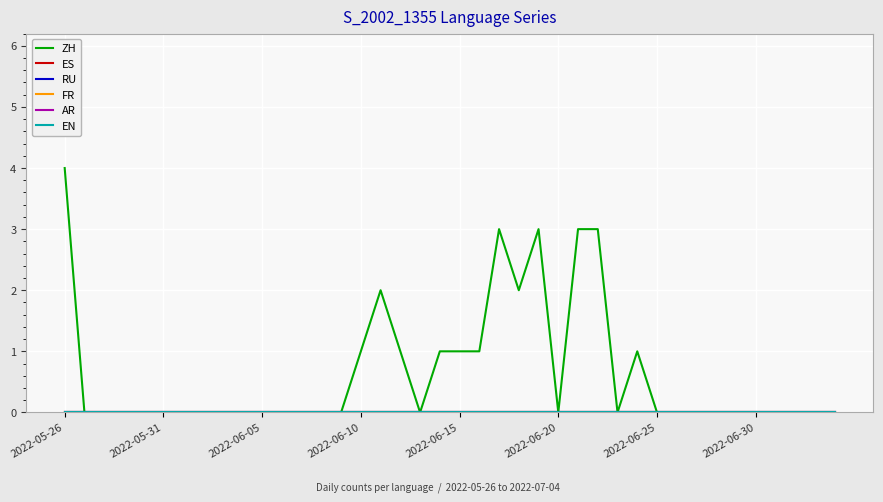

Does the chart display data point markers on the line(s)?

No